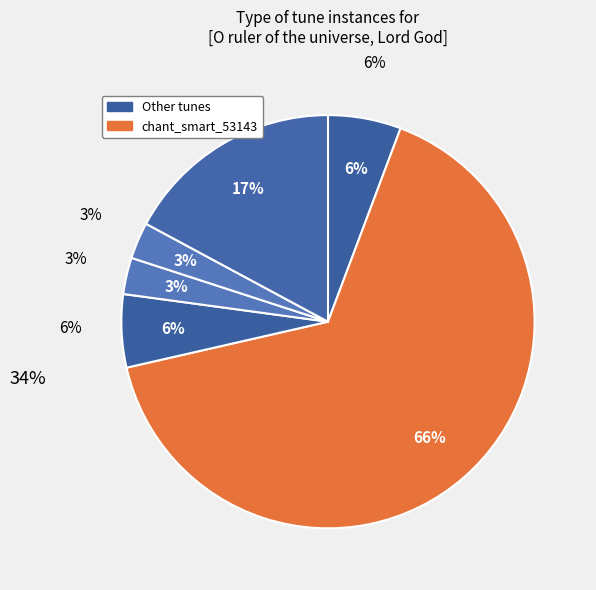

To the nearest percent, what is the average slice percentage?

17%